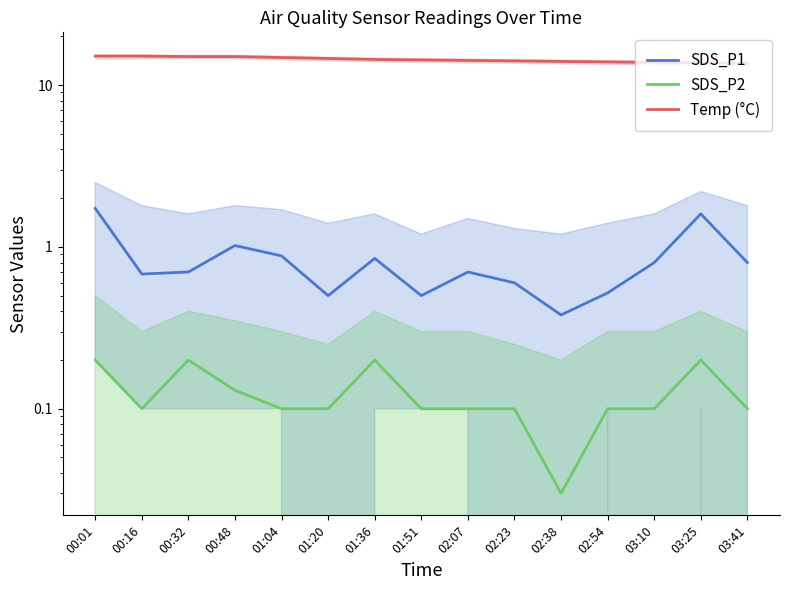

Is it true that Temp (°C) equals 22.6 at 02:07?

False